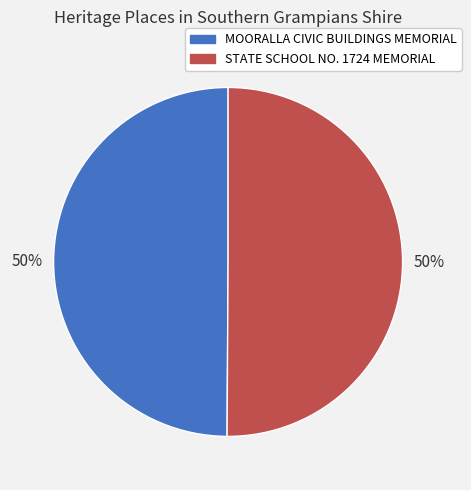

How many slices are in this pie chart?

2